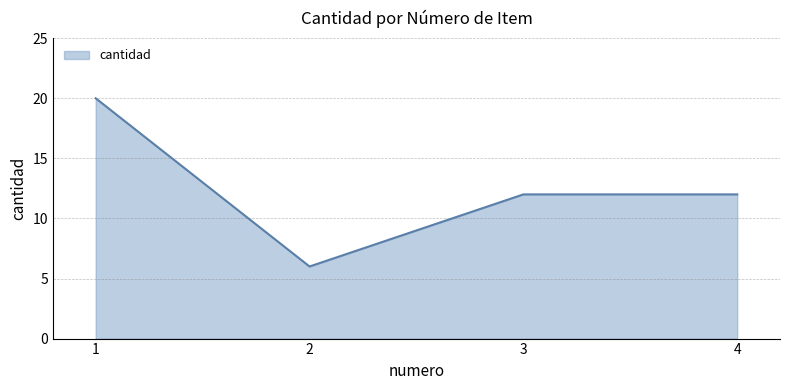

How many lines are shown in the chart?

1